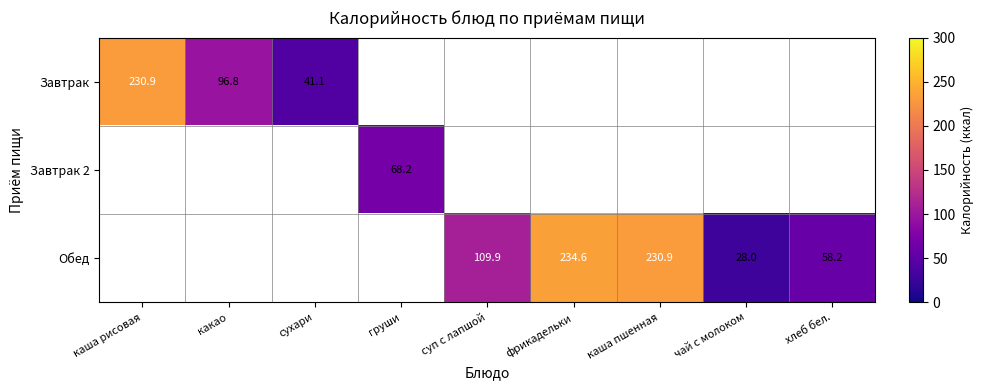

Is it true that Обед equals 234.6 at фрикадельки?

True